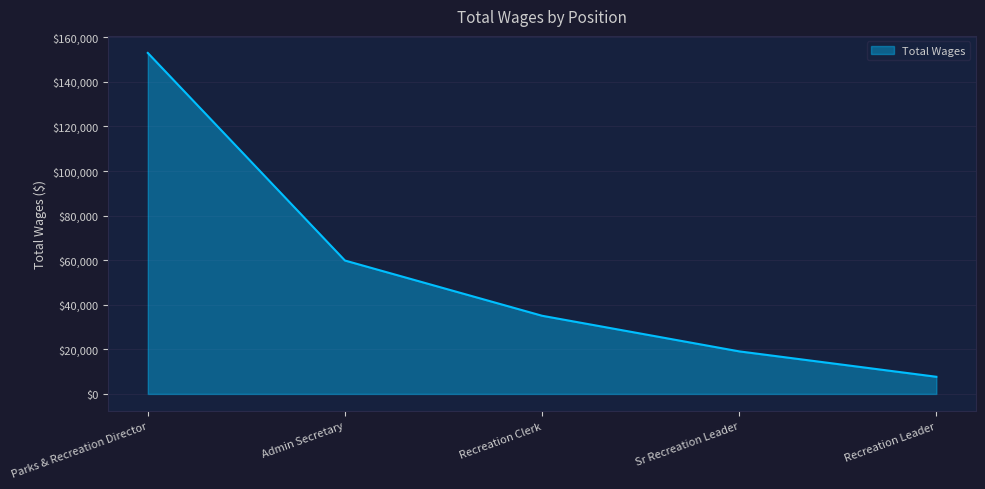

Reading left to right, extract all data points from this chart.

Parks & Recreation Director=152956	Admin Secretary=59839	Recreation Clerk=35063	Sr Recreation Leader=19085	Recreation Leader=7691